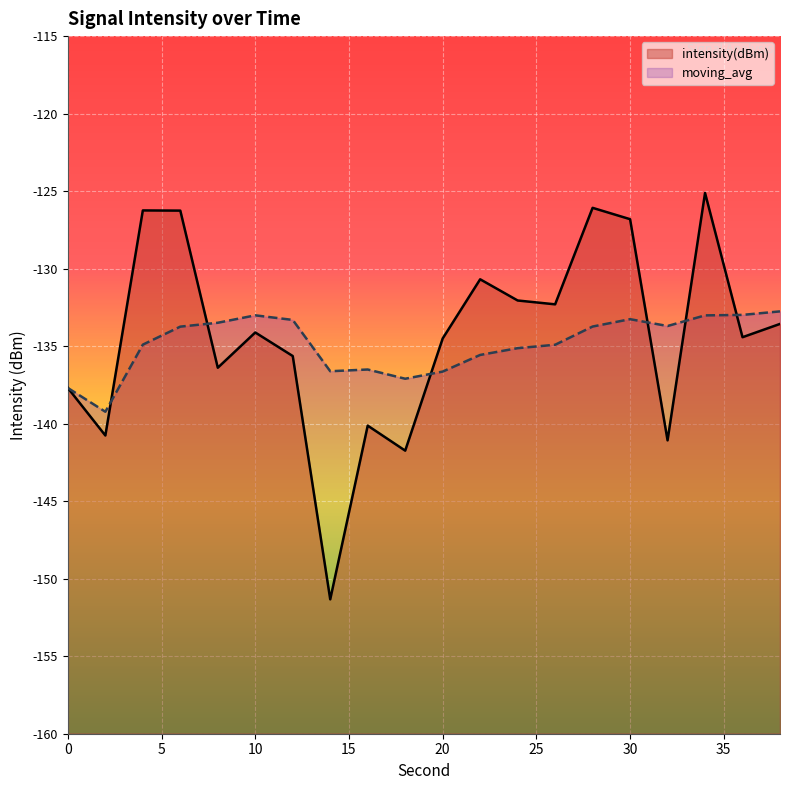

In moving_avg, how many points are higher than both neighbors (excluding endpoints)?

3